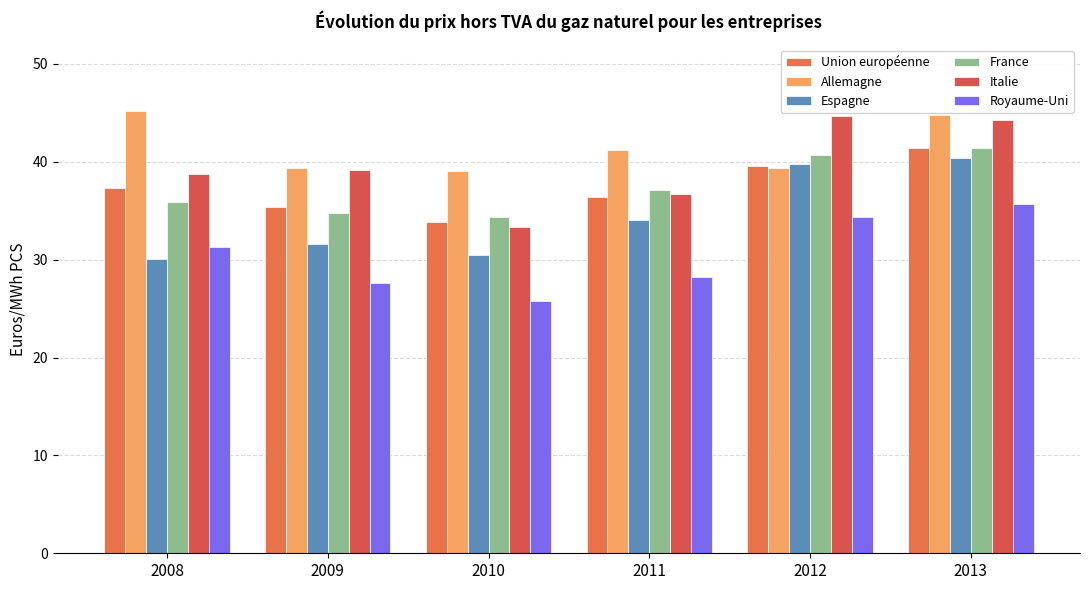

At which label does Italie reach its minimum?

2010